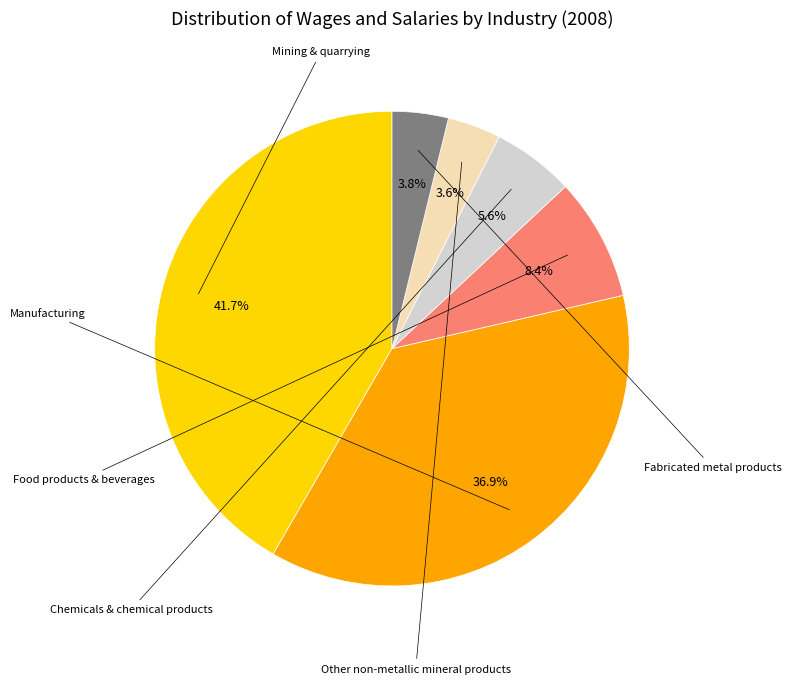

Is there a majority slice in this chart?

No